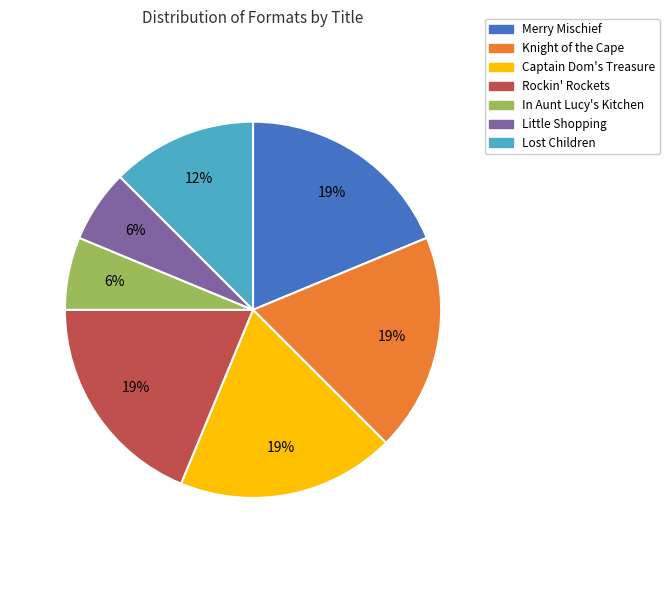

Is there any slice that represents more than half of the pie?

No